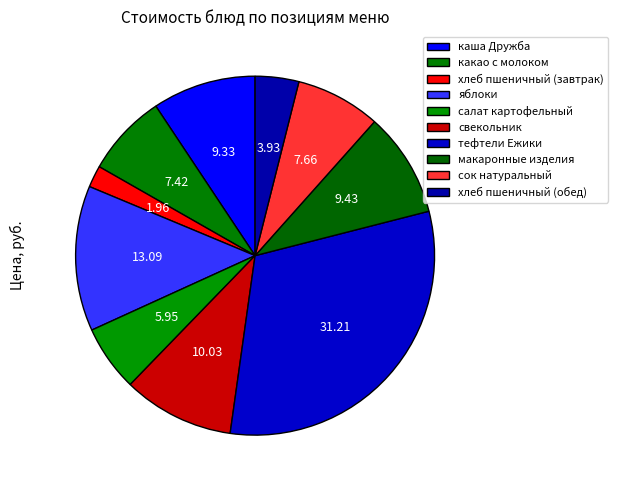

Does яблоки account for over 50% of the chart?

No